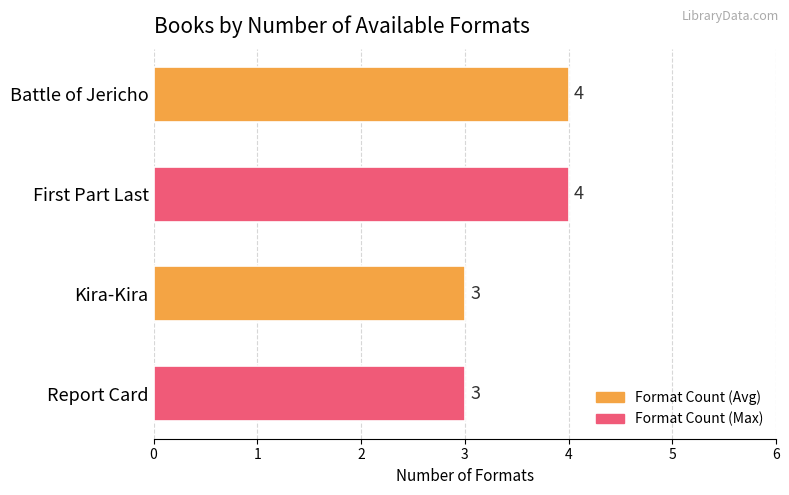

What is the greatest value displayed?

4